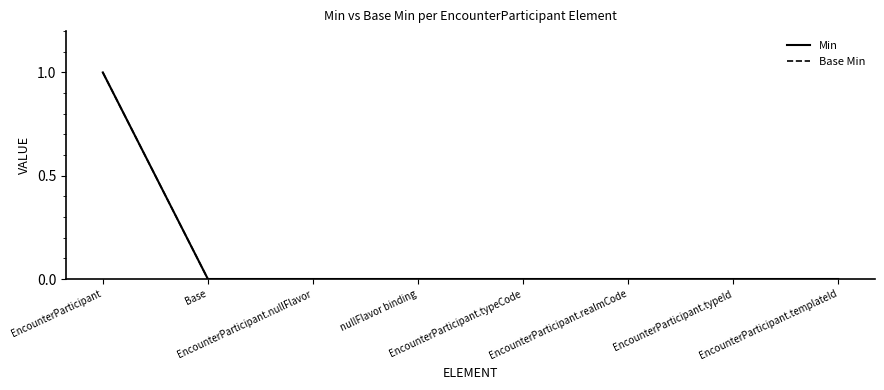

True or false: Base Min has a value of 0 at Base.

True